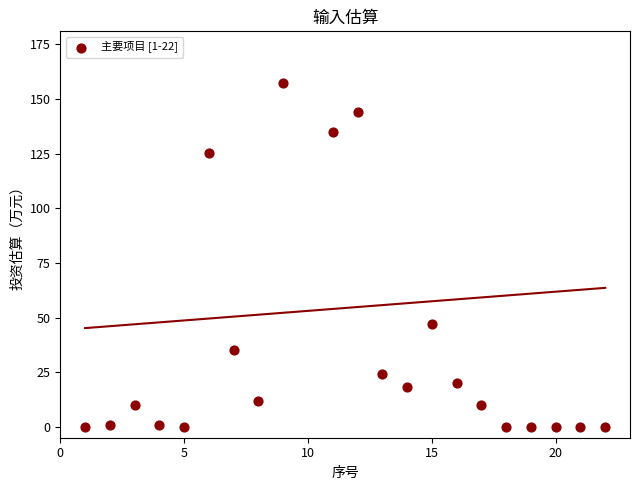

What is the range of X values (max minus min)?

21.0